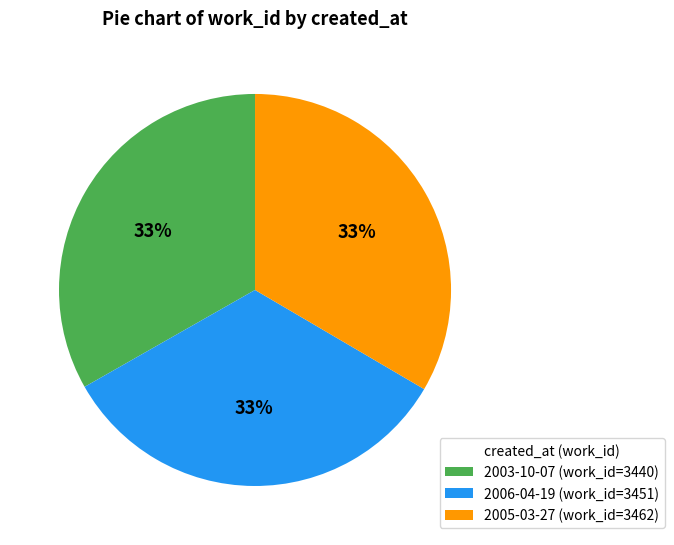

Approximately how many times larger is the value at 2006-04-19 compared to 2003-10-07?

1.0